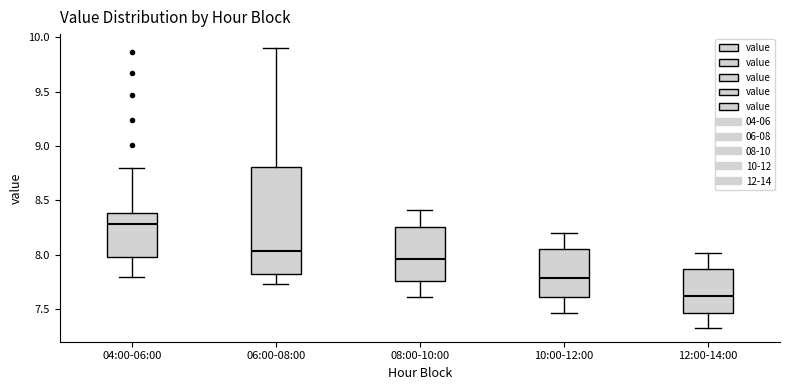

Which box's median line is the lowest?

12:00-14:00